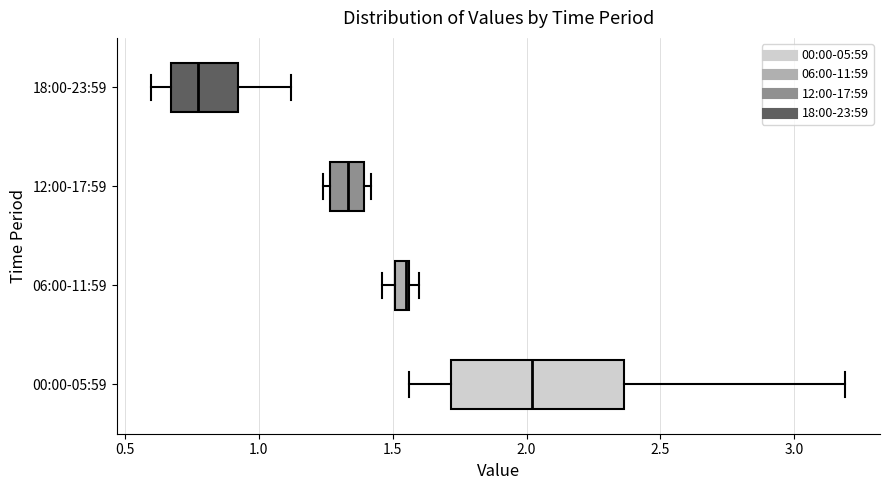

Where is the left edge of the box for 06:00-11:59 on the x-axis? The values are not printed on the chart, so give them approximately, as read against the axis.

1.50